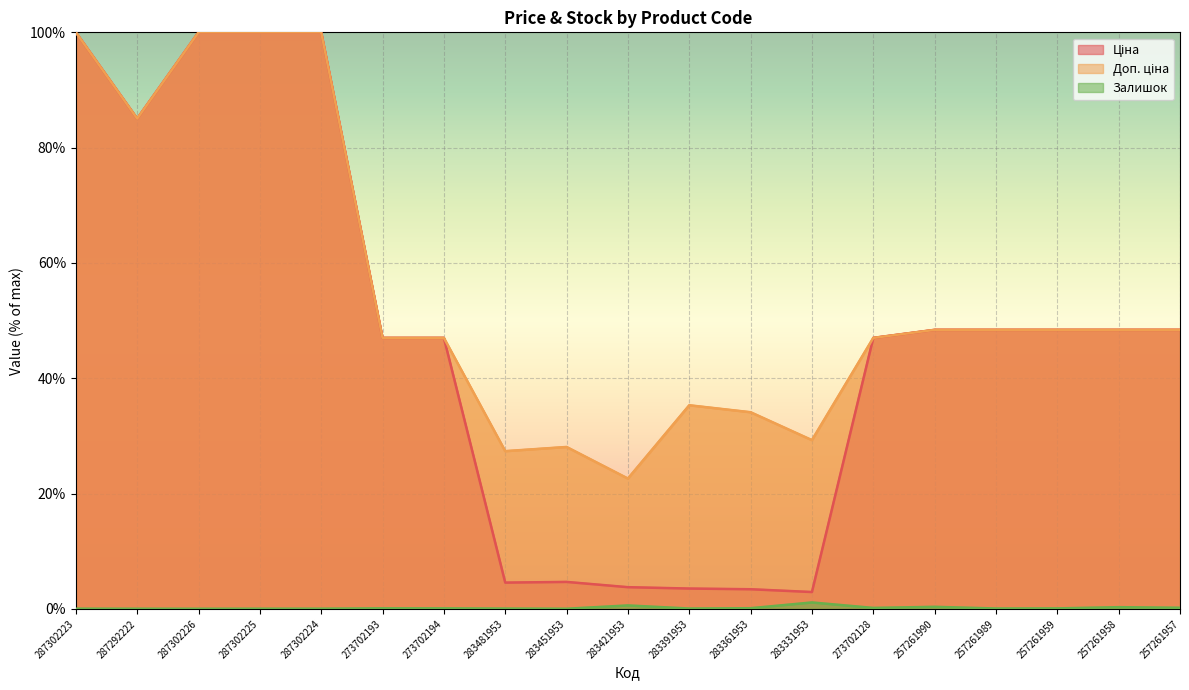

What position from the right is 287302225?

16